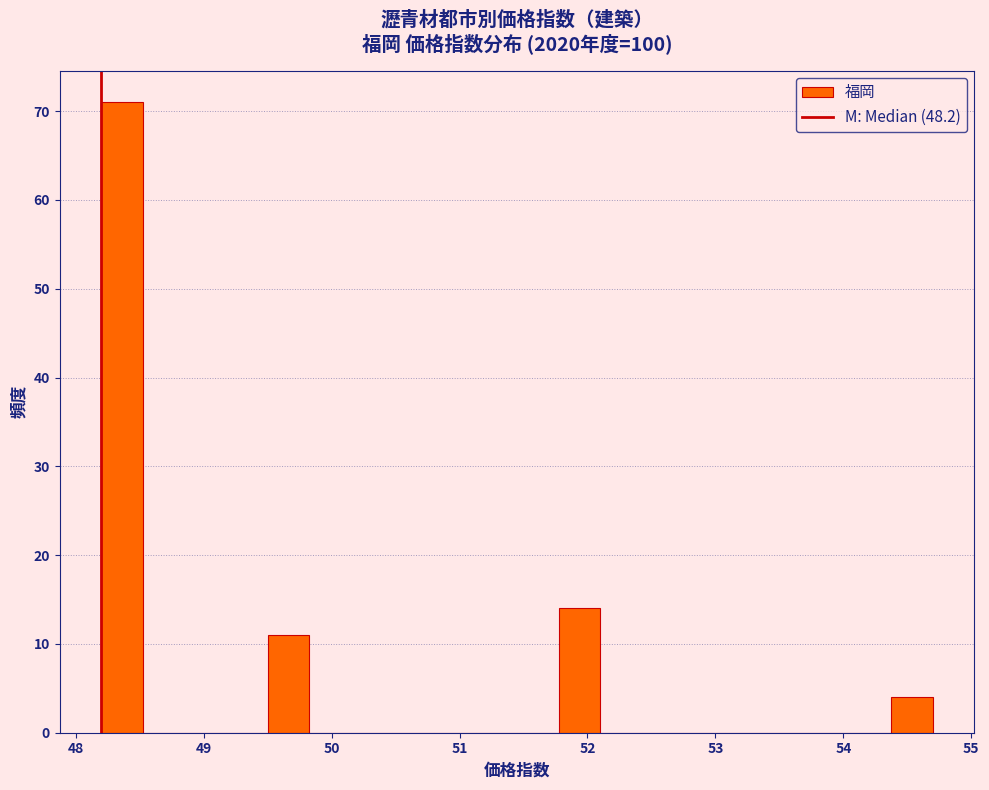

Read against the x-axis, roughly where is the centre of the tallest bar?

48.4